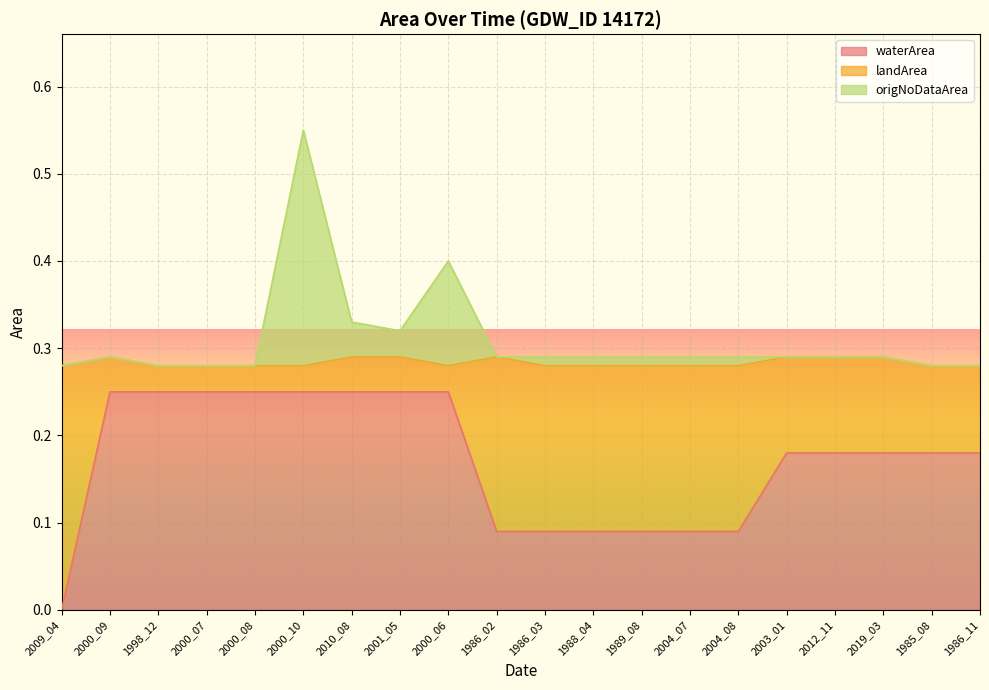

What is the difference between the second highest and minimum values in the waterArea series?

0.2